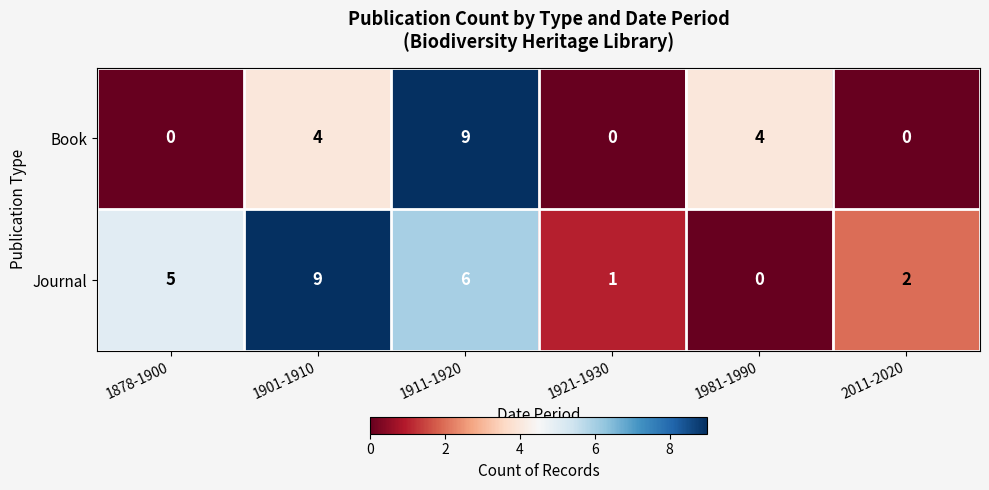

True or false: Journal has a value of 6 at 1911-1920.

True